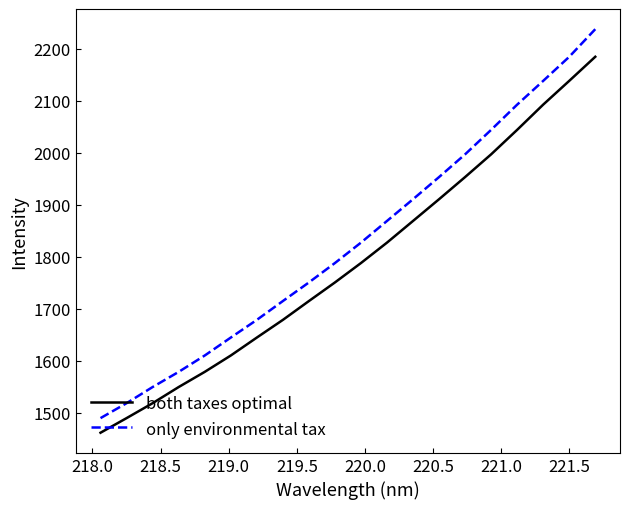

True or false: both taxes optimal and only environmental tax intersect in this chart.

False